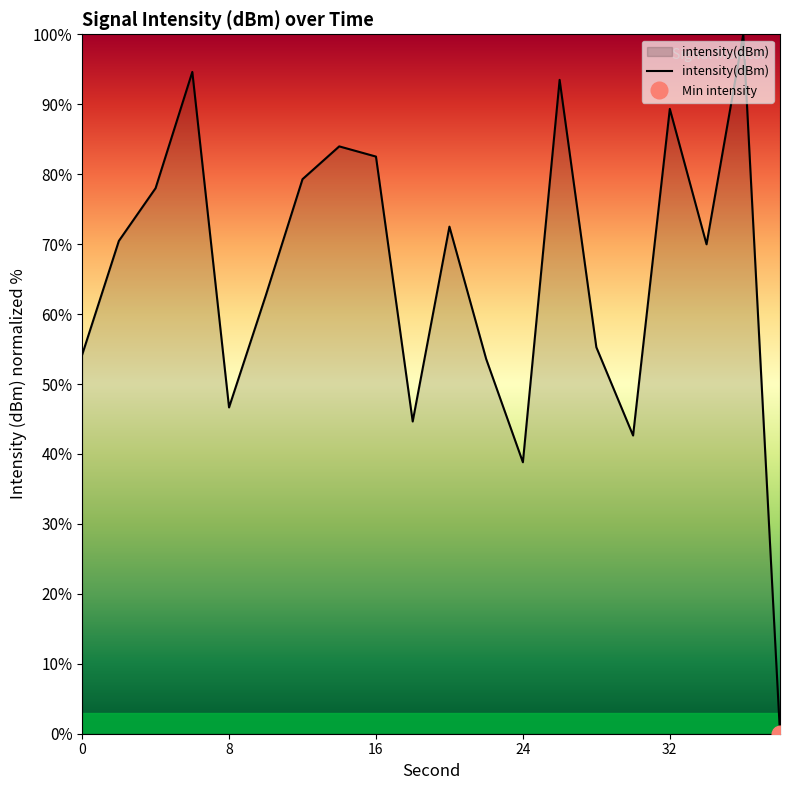

What is the sum of all values?

1312.5